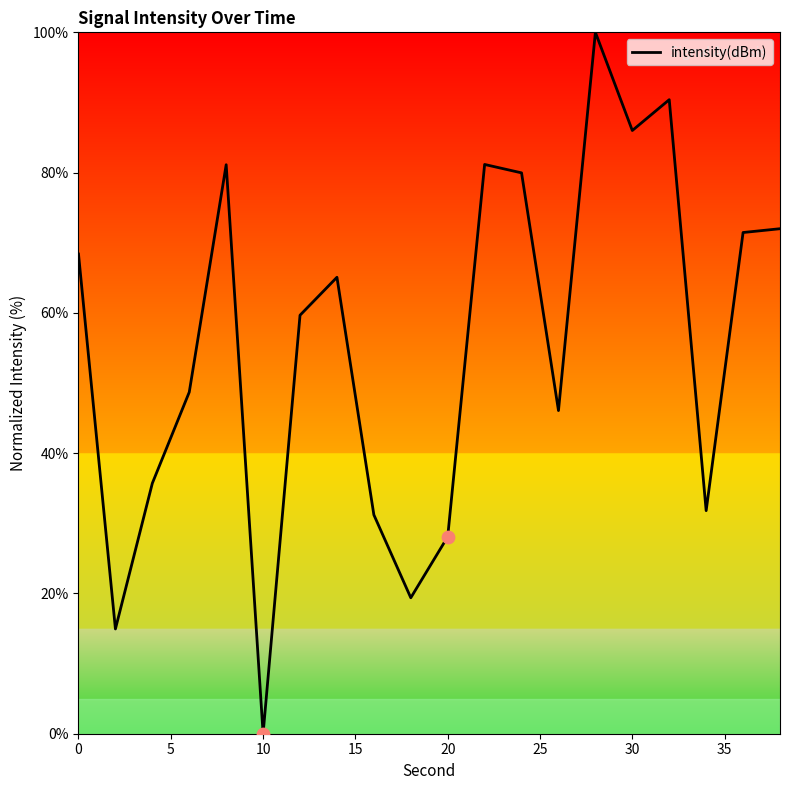

What is the maximum value shown in the chart?

100.0